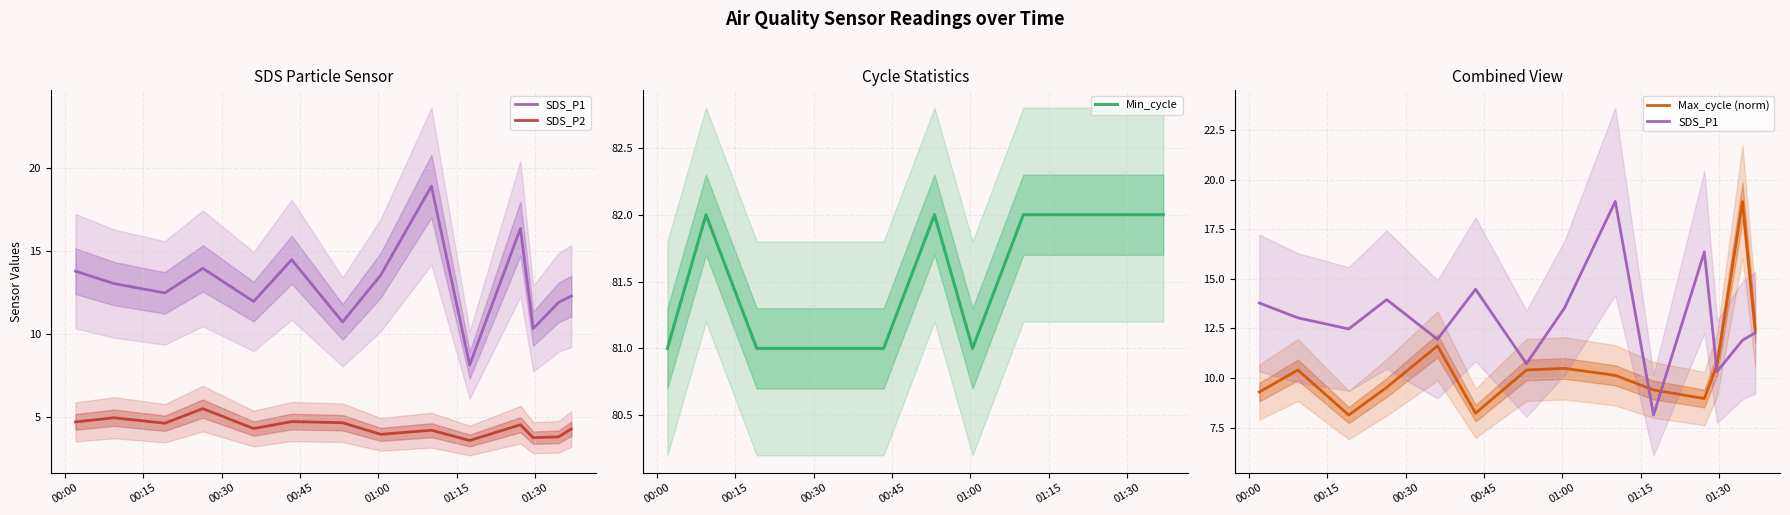

Does the chart have visible grid lines?

Yes